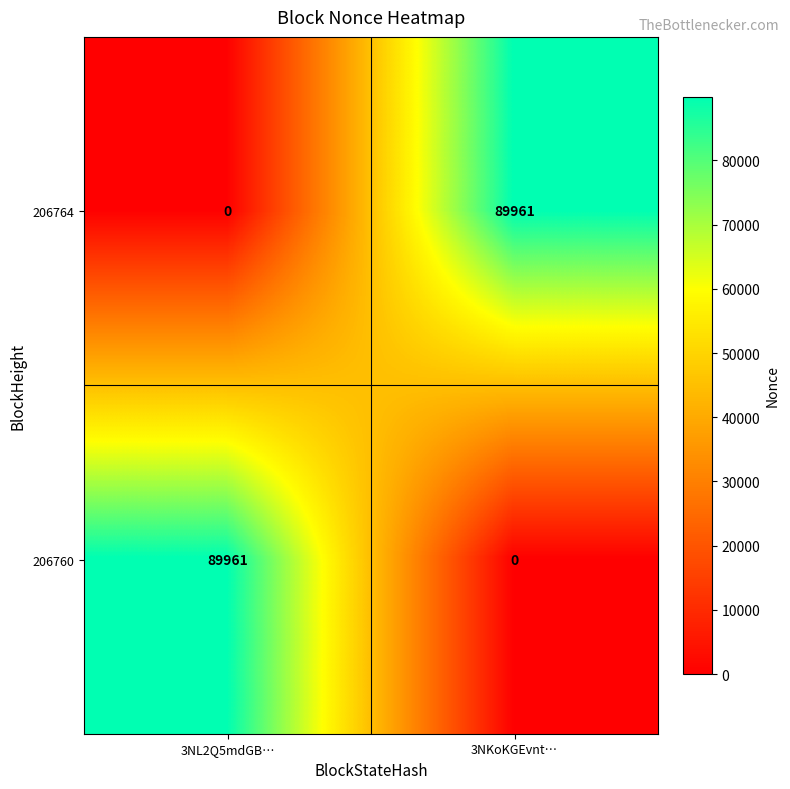

At how many categories does at least one series exceed 66104?

2